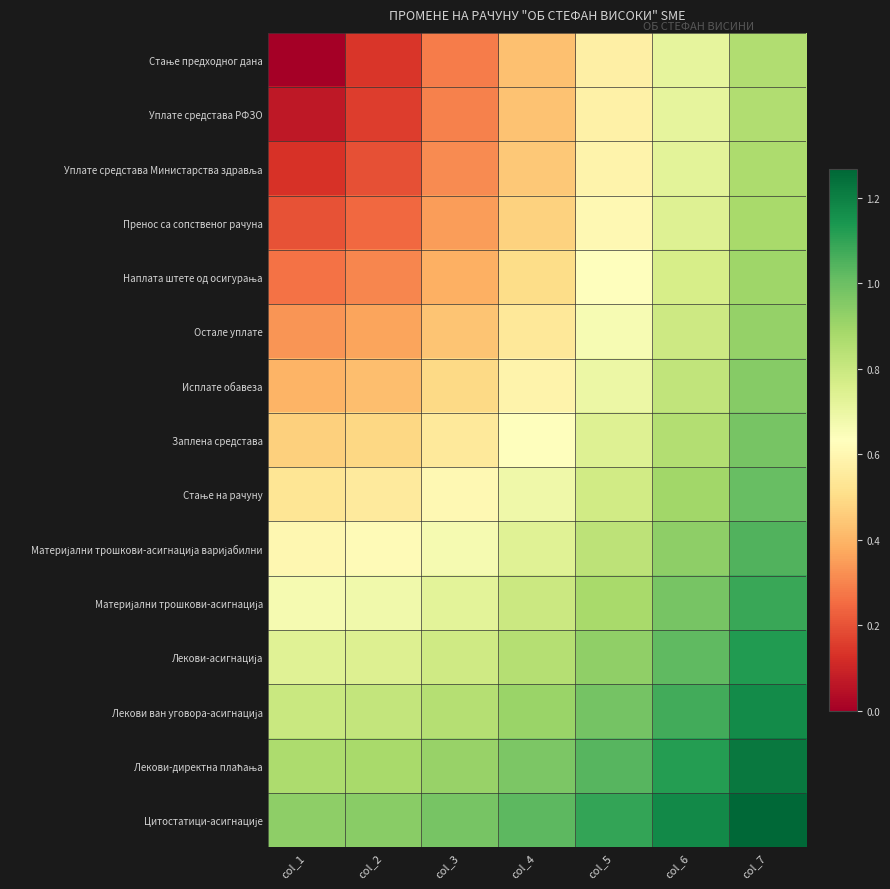

Which series changed the most between col_3 and col_6?

Стање предходног дана